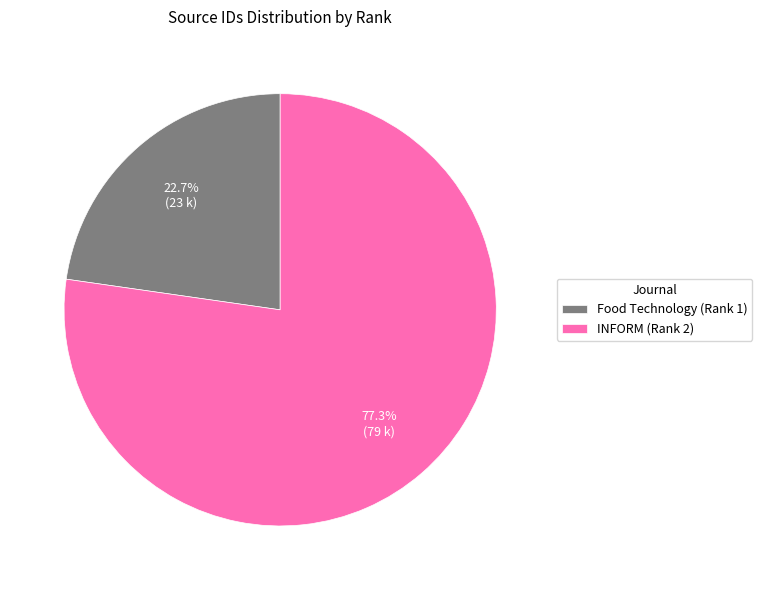

Count the number of slices in the pie.

2